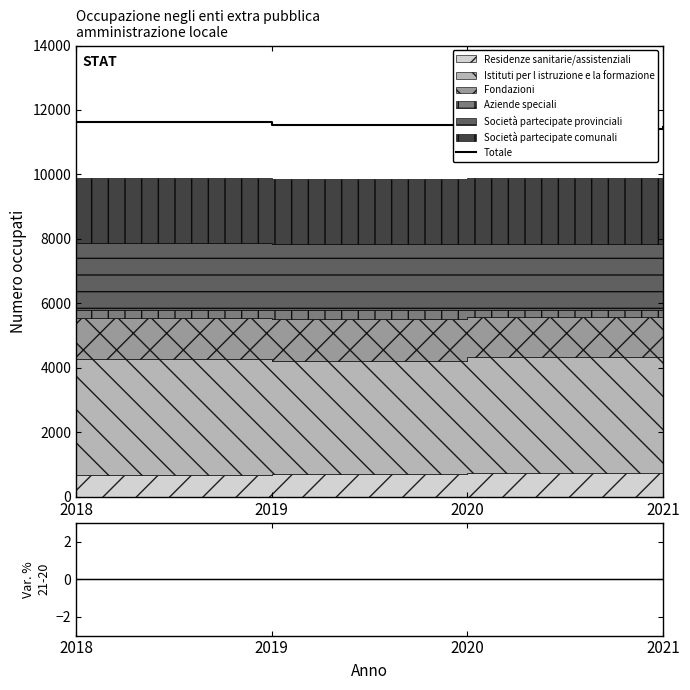

How many lines are shown in the chart?

2